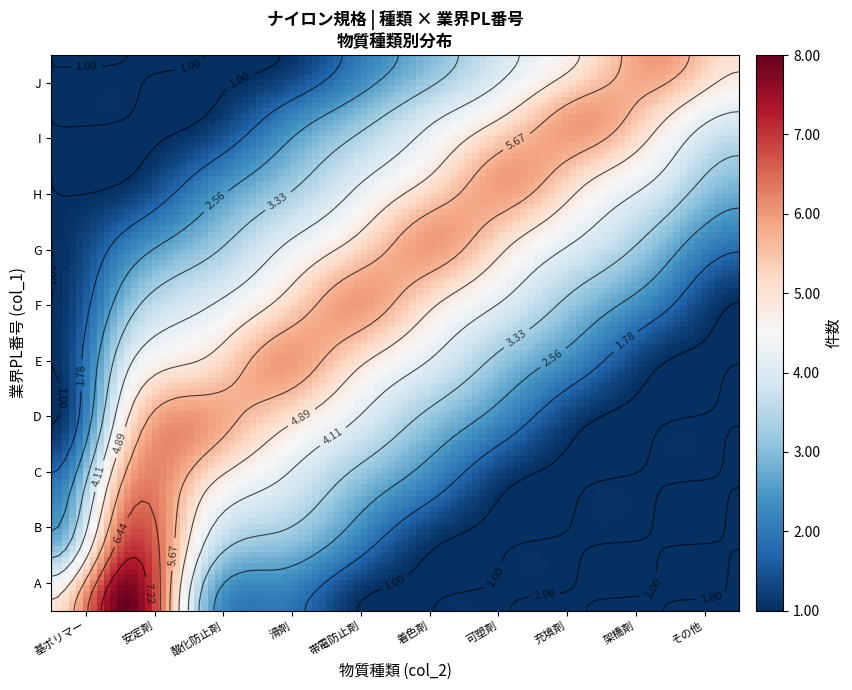

What is the maximum value for 可塑剤?

6